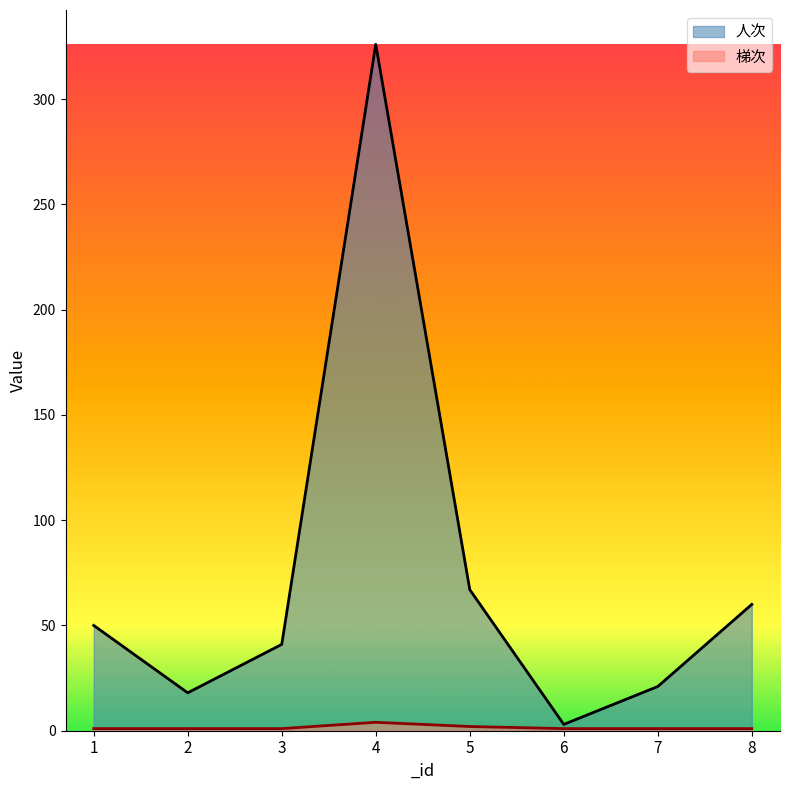

Does the chart display data point markers on the line(s)?

No